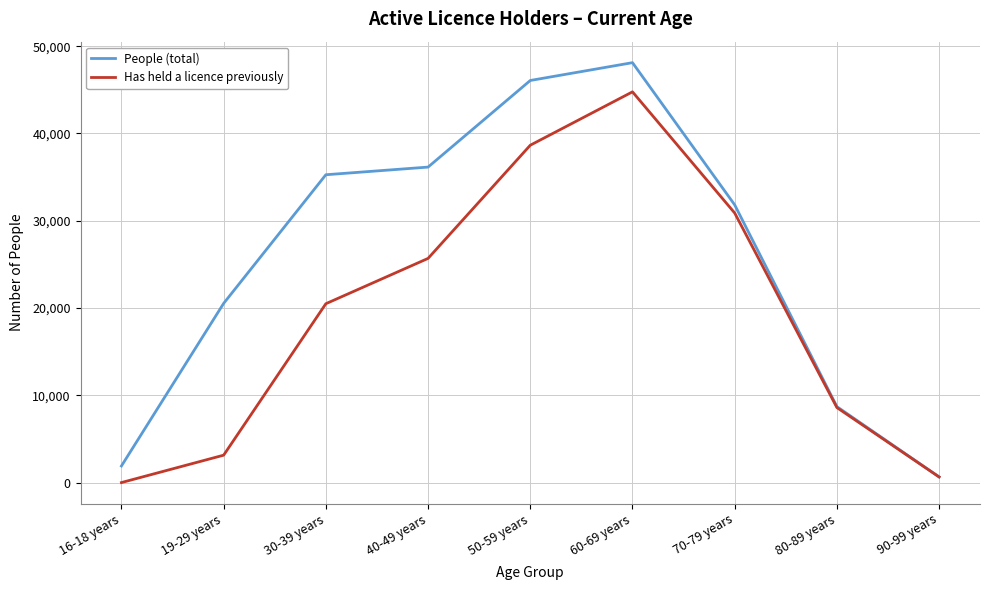

At which category does the chart reach its peak across all series?

60-69 years